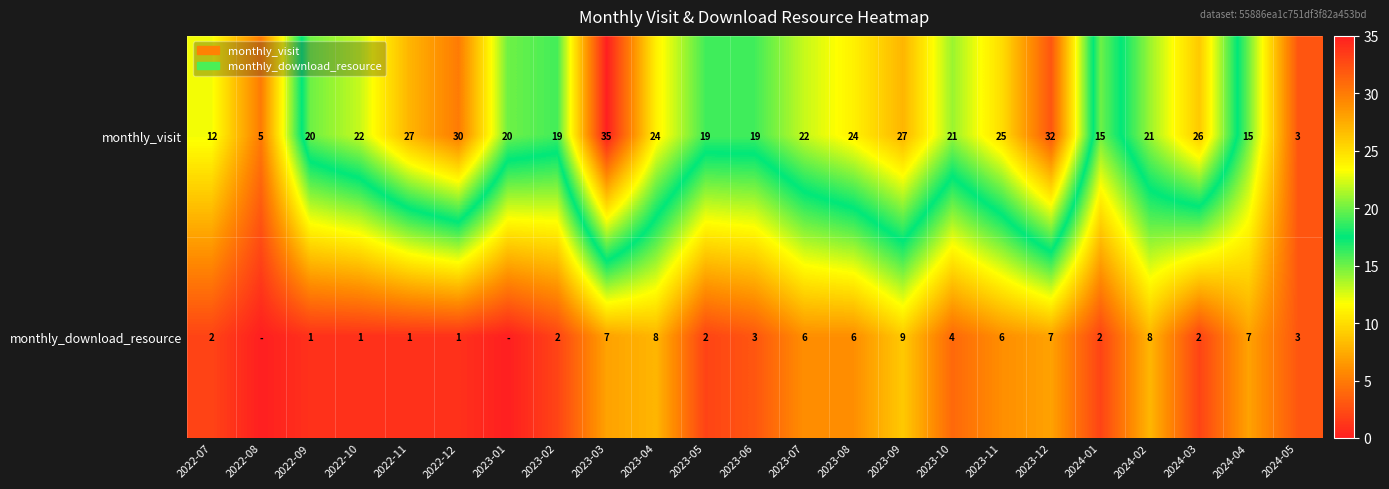

Is the value of monthly_download_resource at 2022-11 greater than the value of monthly_visit at 2023-12?

No